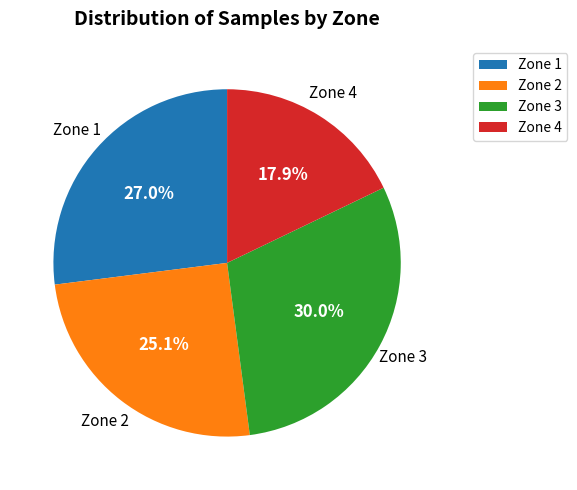

The Zone 3 slice represents 30% of the pie. True or false?

True